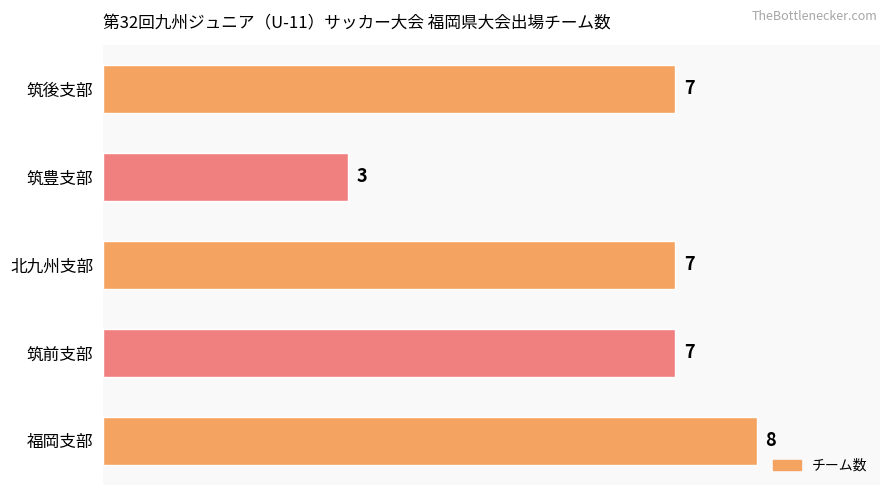

Reading top to bottom, extract all data points from this chart.

7	3	7	7	8